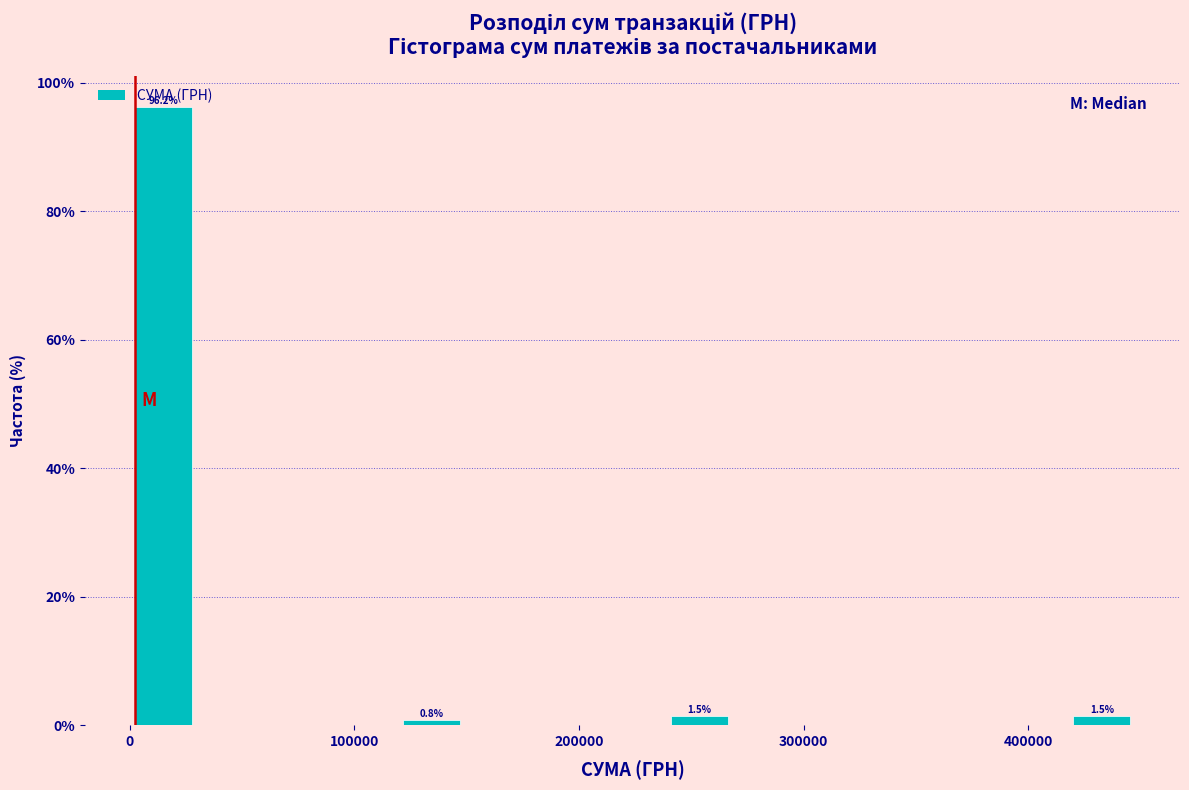

Around what value on the x-axis is the tallest bar? Give the approximate position of its centre, as read against the axis.

20000